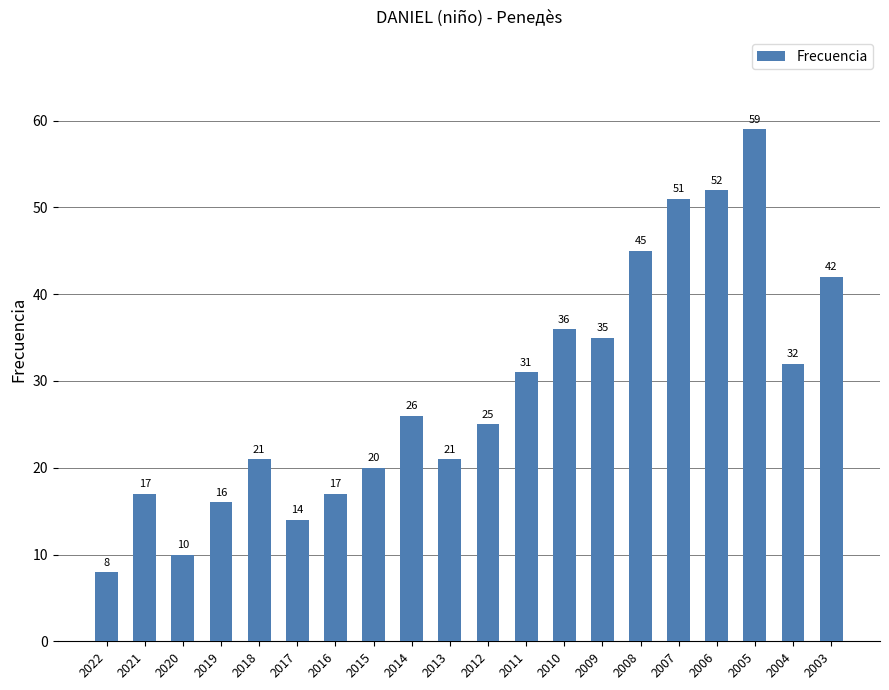

True or false: the data shows 25 at 2005.

False